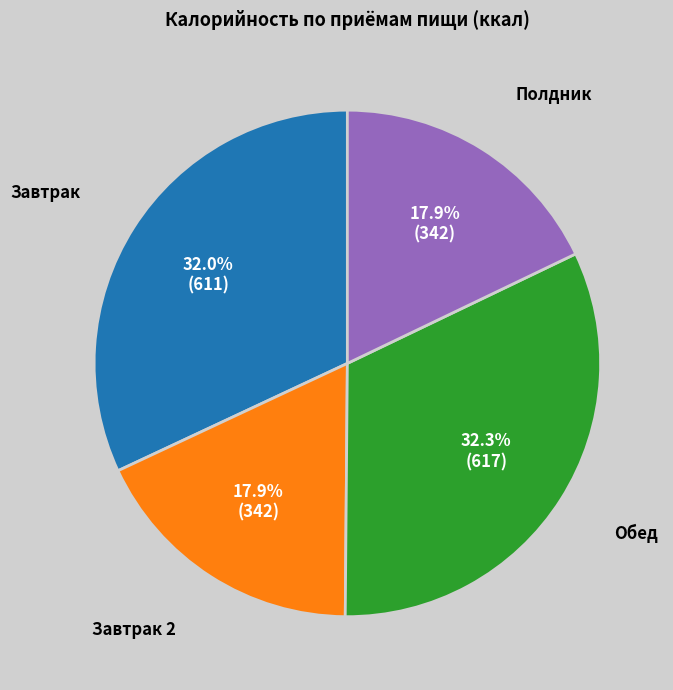

Is there a majority slice in this chart?

No